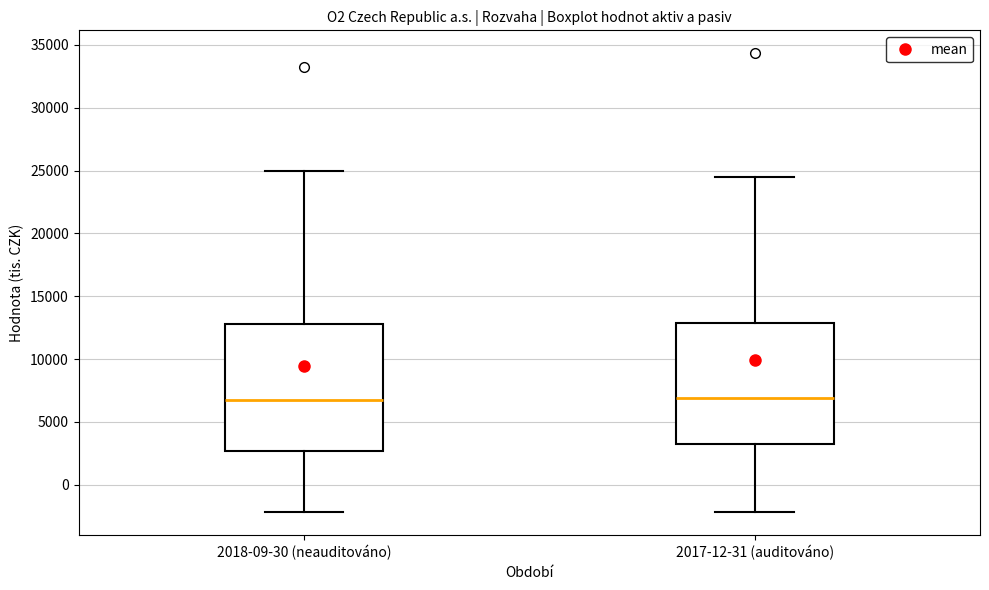

Reading left to right, read every box against the y-axis: the position of its median line, the range the box covers, and the ends of its whiskers. The values are not printed on the chart, so give them approximately, as read against the axis.

2018-09-30 (neauditováno): median 7000, box 2500 to 13000, whiskers -2000 to 25000
2017-12-31 (auditováno): median 7000, box 3500 to 13000, whiskers -2000 to 24500